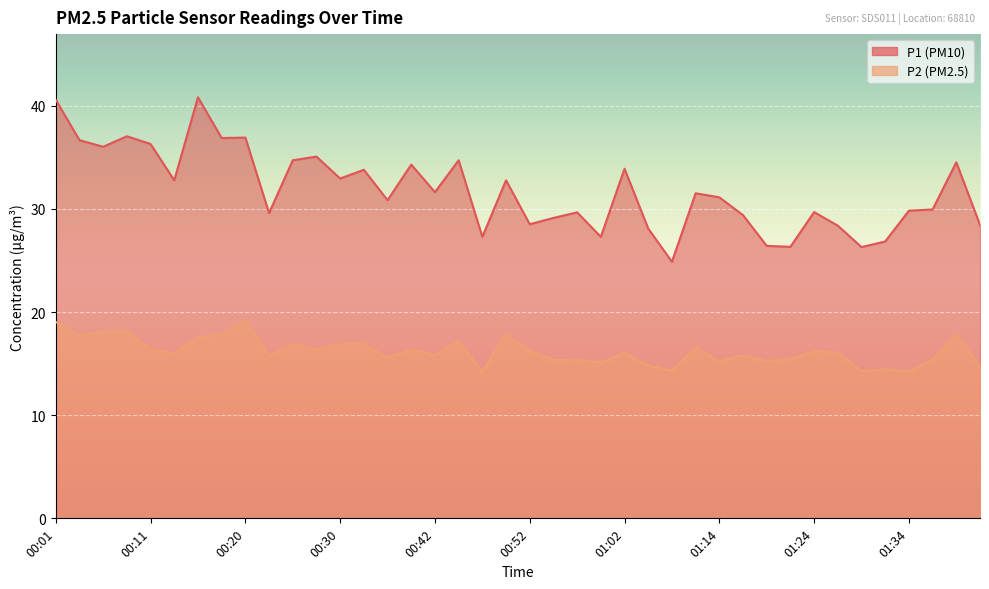

Which category has the highest value in the P1 series?

00:16